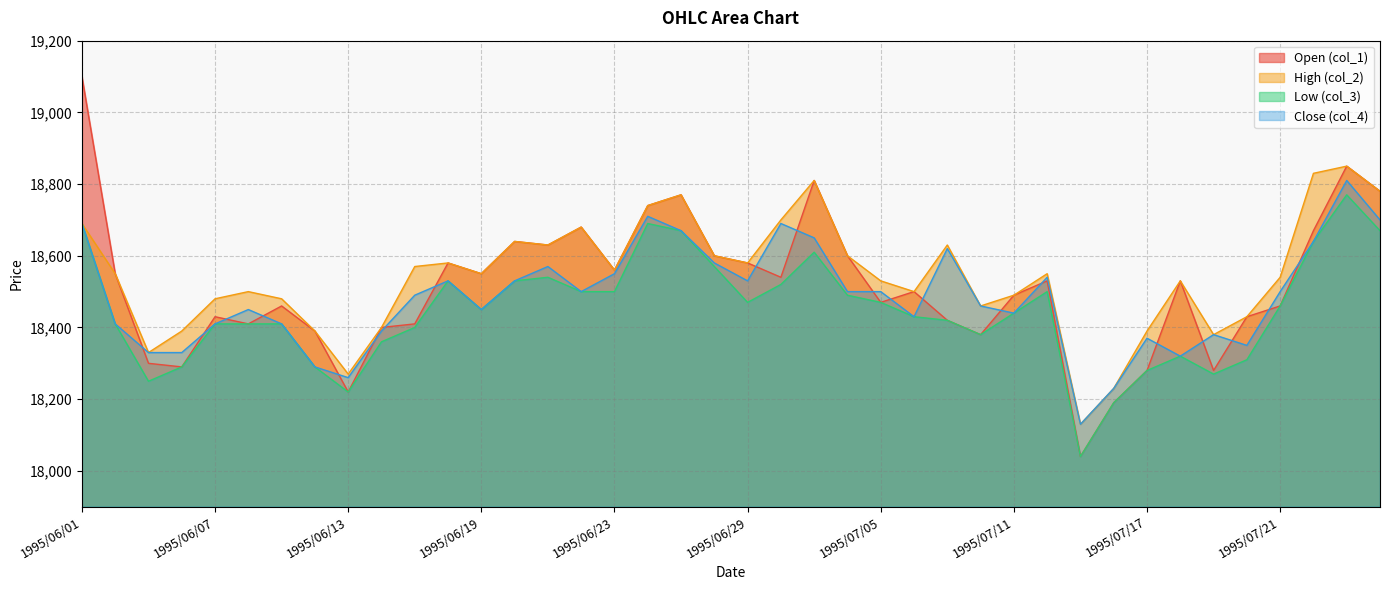

How many interior local valleys does the col_2 series have?

10